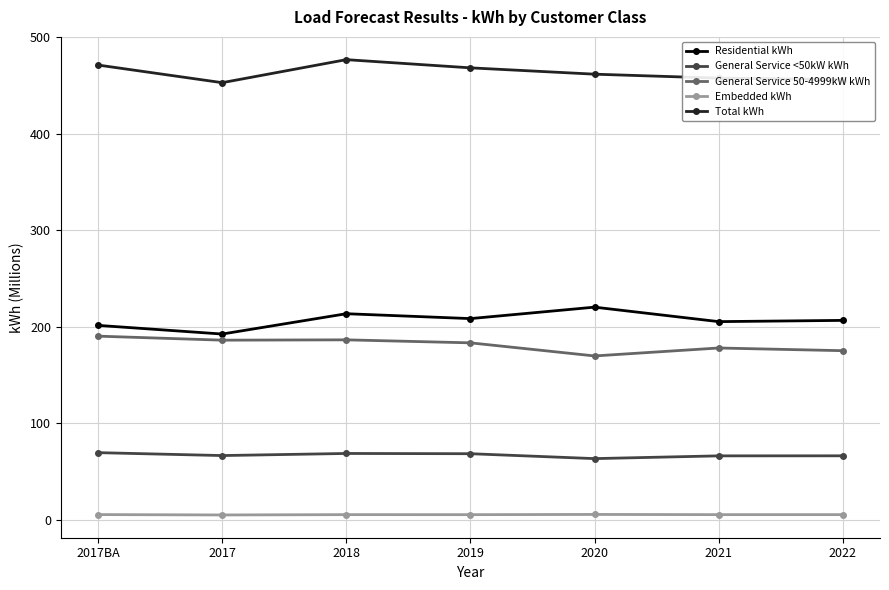

Which series has the largest total across all categories?

Total kWh